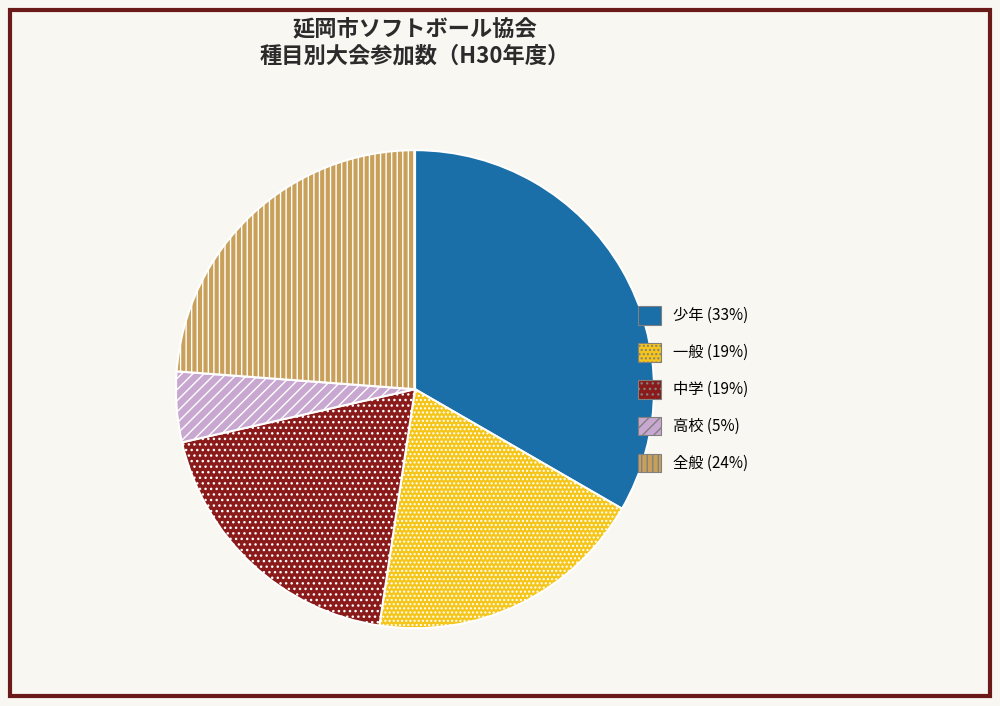

Does any single category account for the majority?

No